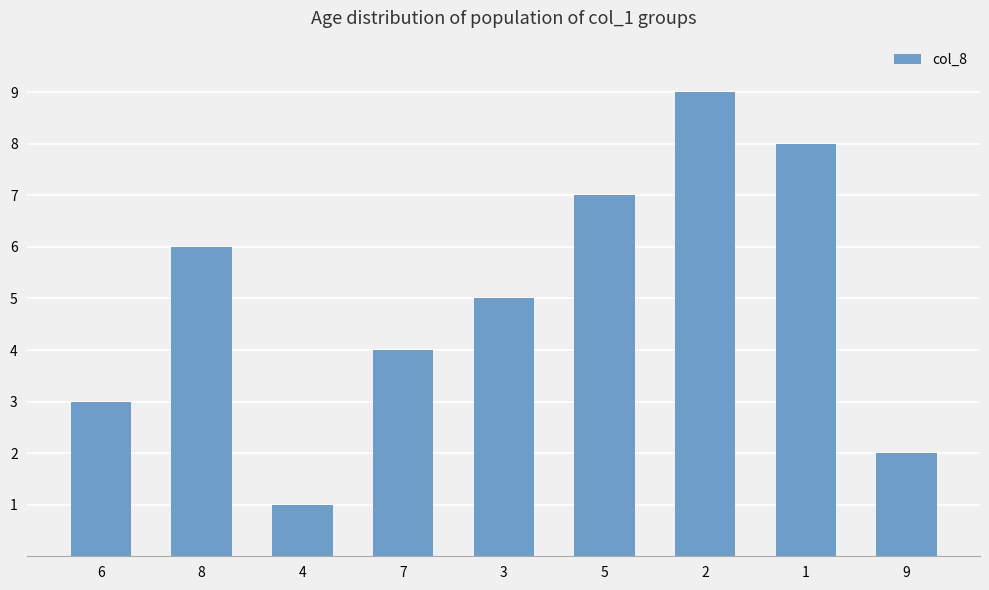

What position from the left is 5?

6